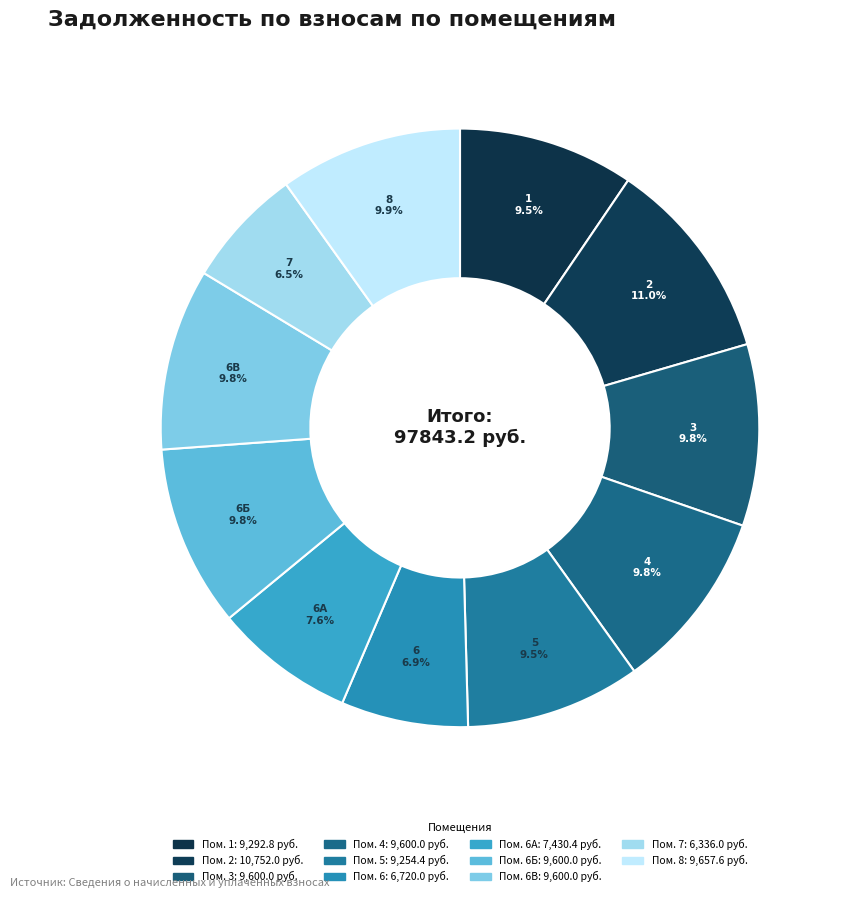

How many segments does this pie chart have?

11